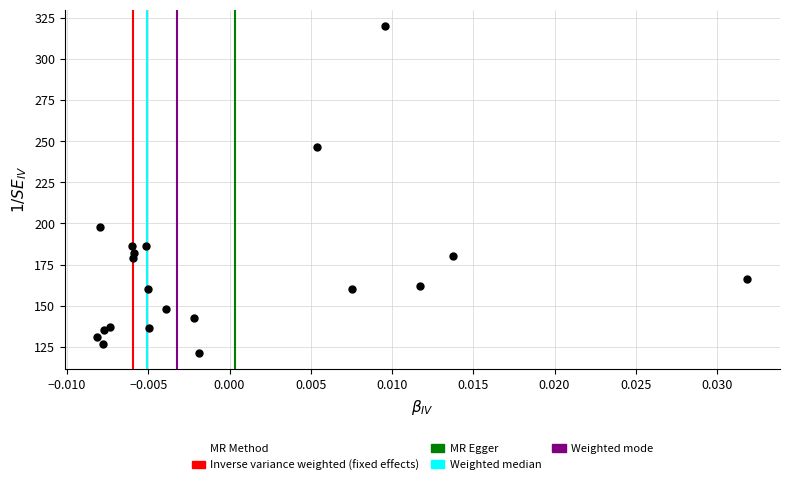

What Y value in the scatter plot is closest to 220?

197.7